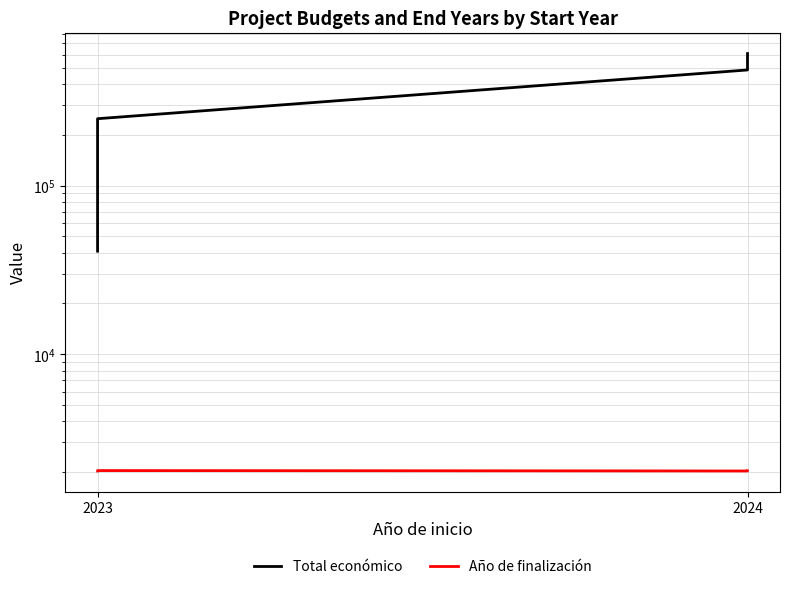

What is the difference between the maximum and second lowest values in the Total económico series?

550100